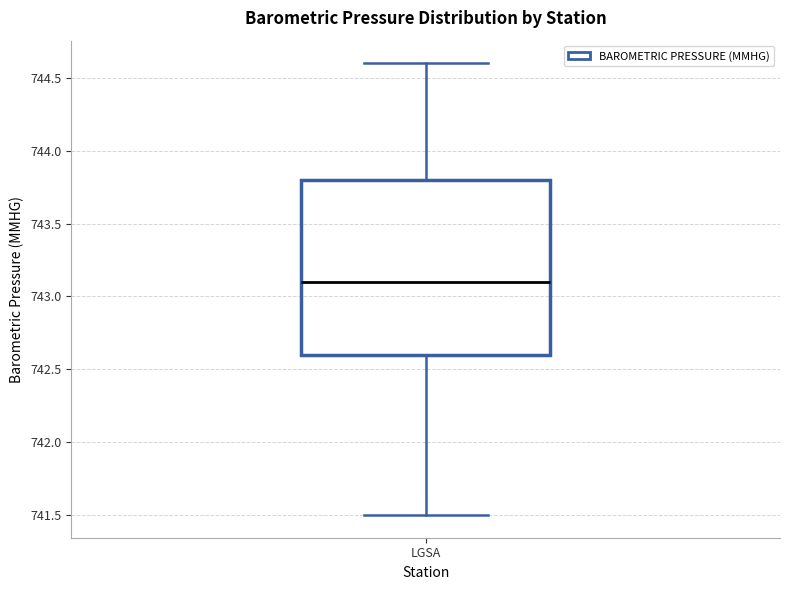

Transcribe this box plot: give where the median line is, the range the box spans, and where the two whiskers end, as read against the y-axis. The values are not printed on the chart, so give them approximately, as read against the axis.

median 743.1, box 742.6 to 743.8, whiskers 741.5 to 744.6